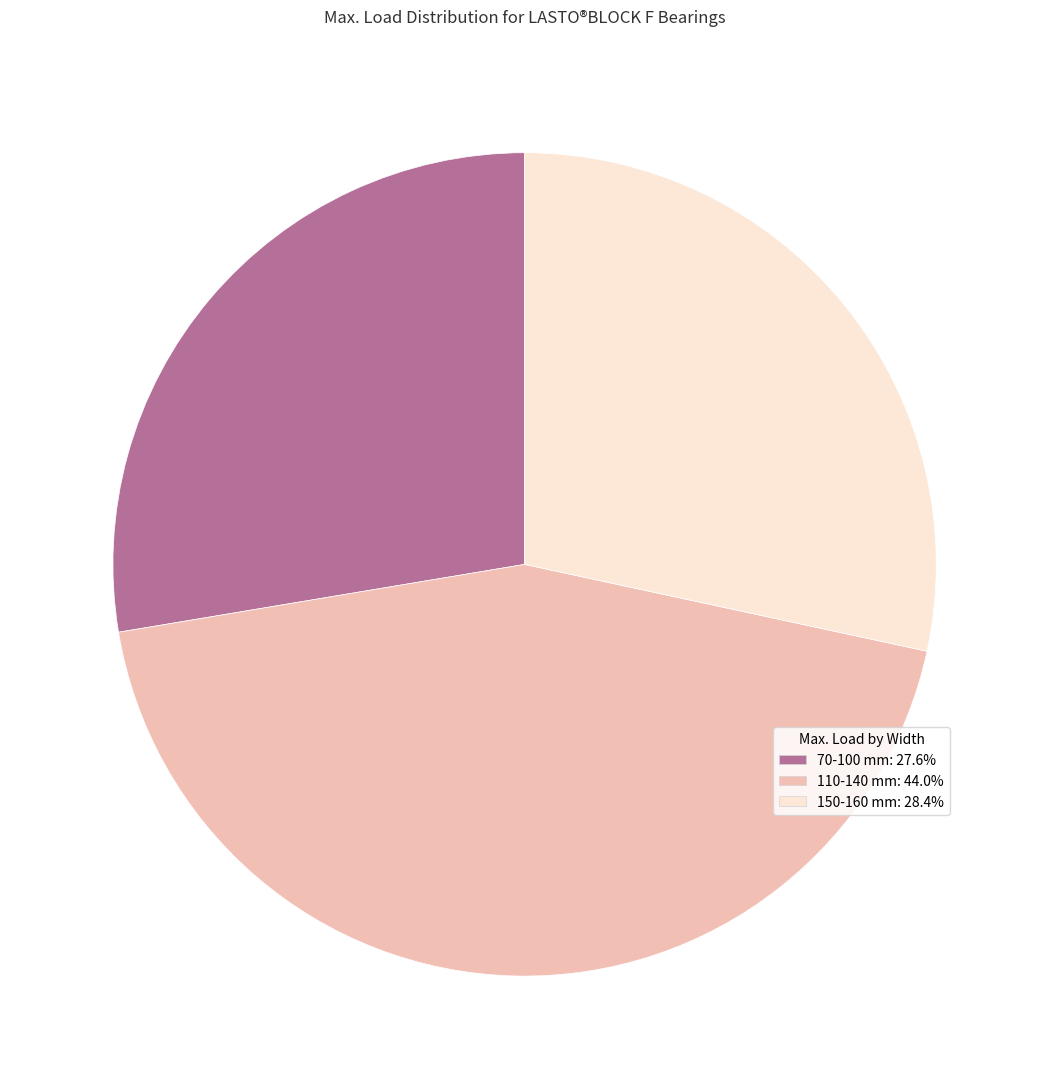

What is the ratio of the value at 110-140 mm: 44.0% to the value at 150-160 mm: 28.4%?

1.5